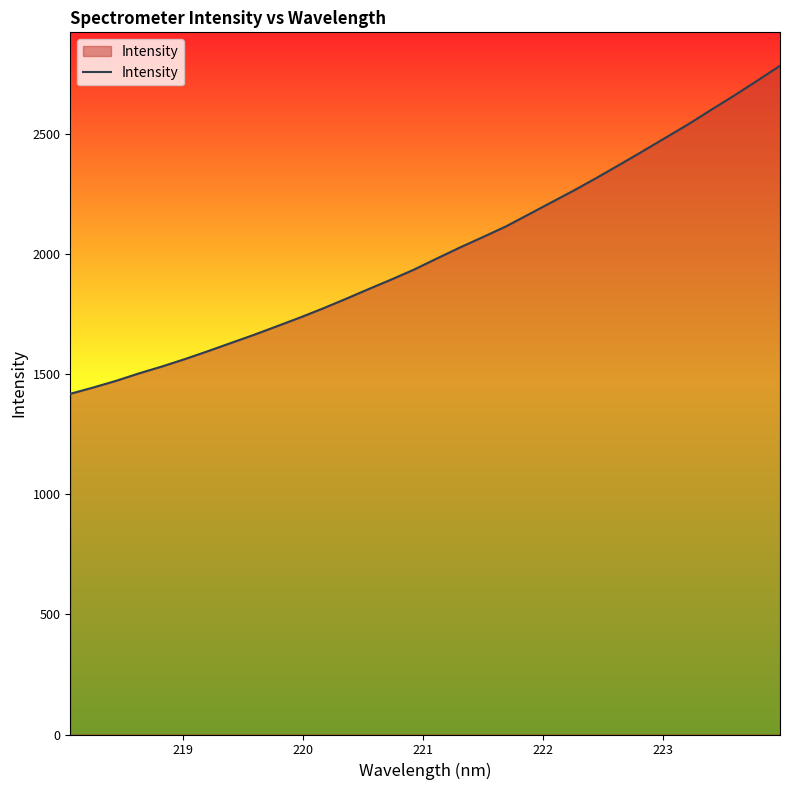

What is the maximum value shown in the chart?

2782.9